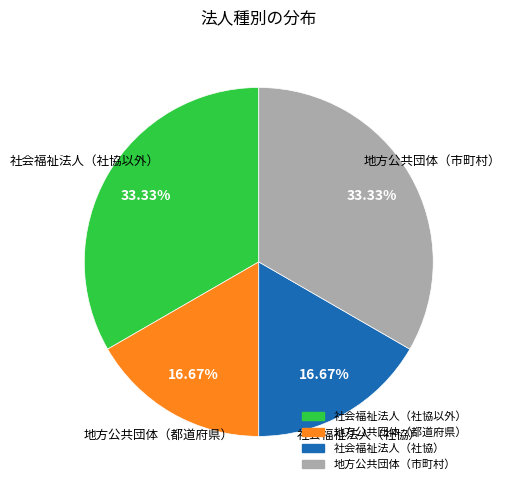

What is the total percentage of 地方公共団体（市町村） and 社会福祉法人（社協以外）?

66.7%